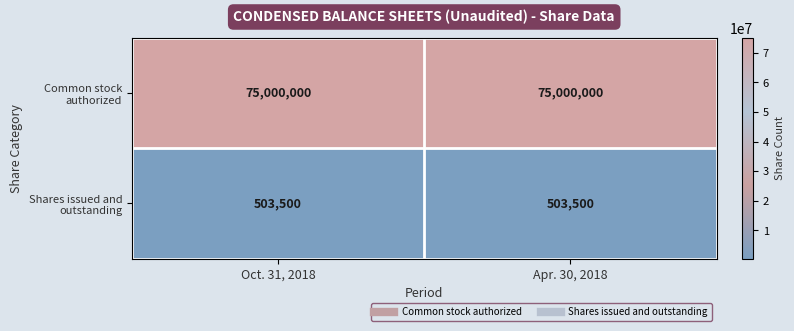

What is the difference between the highest and lowest values at Apr. 30, 2018?

74496500